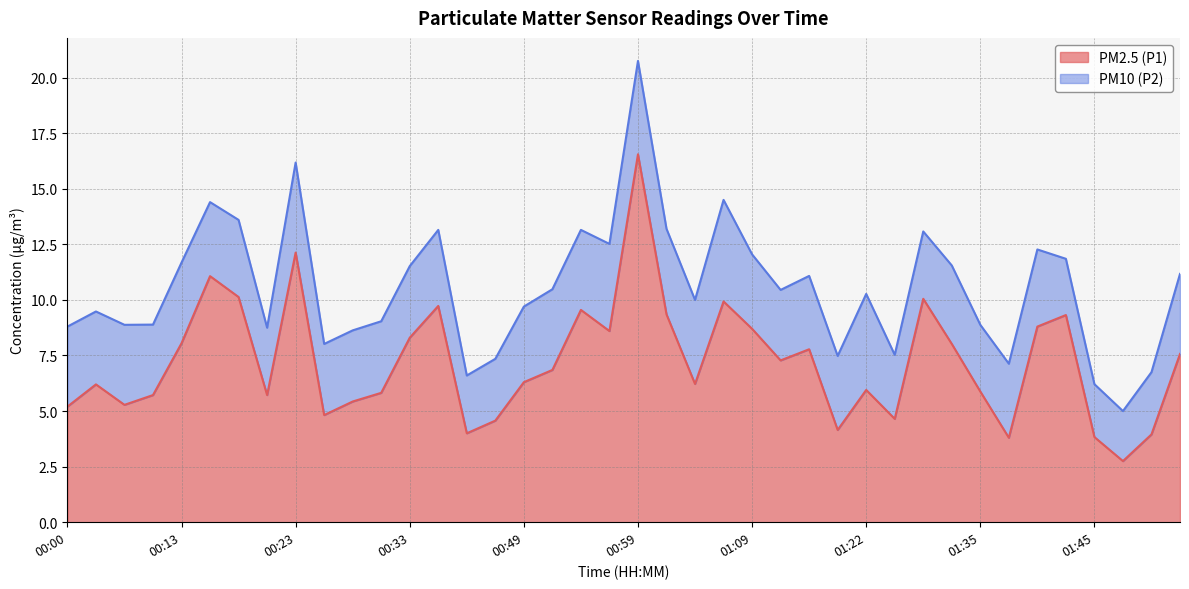

Rank the categories by value from lowest to highest.

01:48, 01:37, 01:45, 01:50, 00:38, 01:19, 00:43, 01:27, 00:25, 00:00, 00:05, 00:28, 00:10, 00:20, 00:30, 01:35, 01:22, 00:03, 01:04, 00:49, 00:51, 01:11, 01:53, 01:16, 01:32, 00:13, 00:33, 00:56, 01:09, 01:40, 01:42, 01:01, 00:54, 00:35, 01:06, 01:30, 00:18, 00:15, 00:23, 00:59